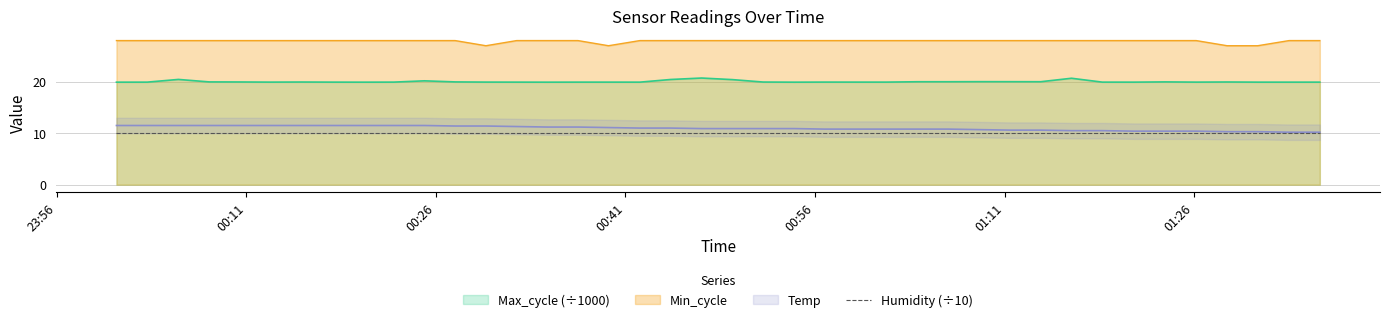

Which has a higher value, 2023/09/24 00:05:38 or 2023/09/24 01:21:14?

2023/09/24 00:05:38